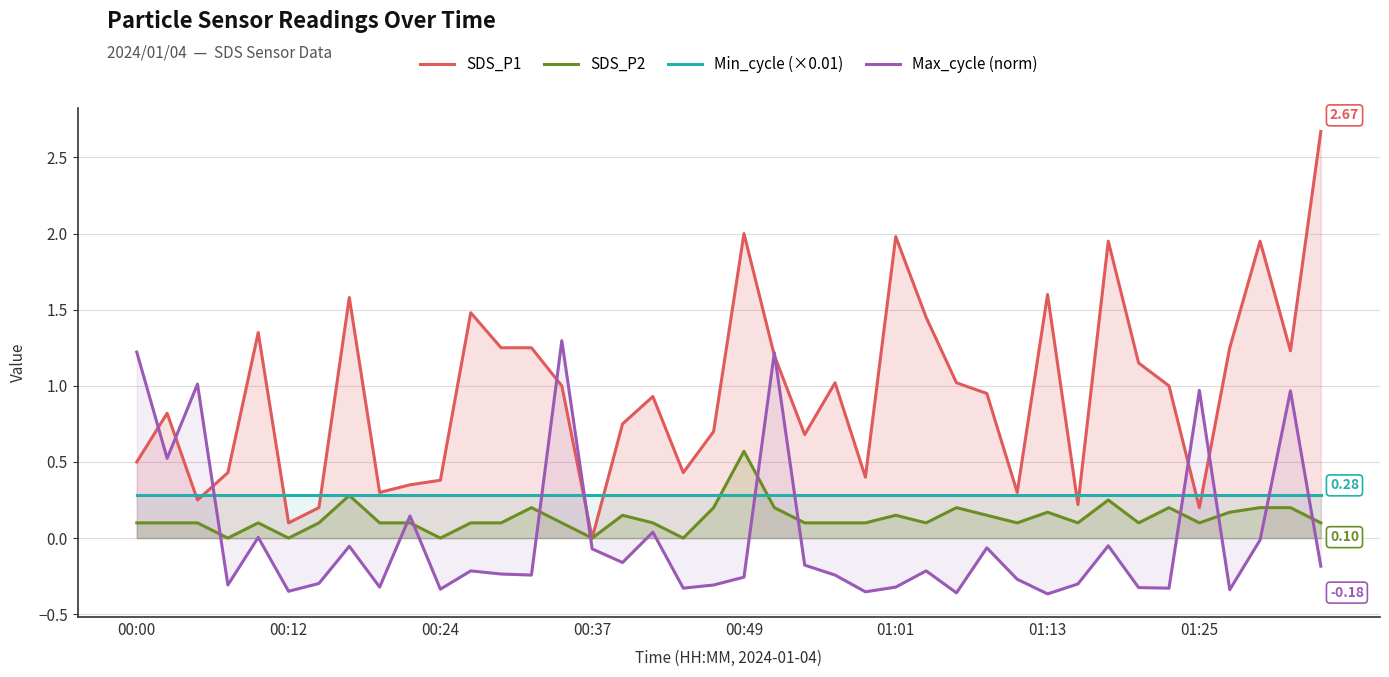

The value of SDS_P2 at 34 is 0.2. True or false?

True